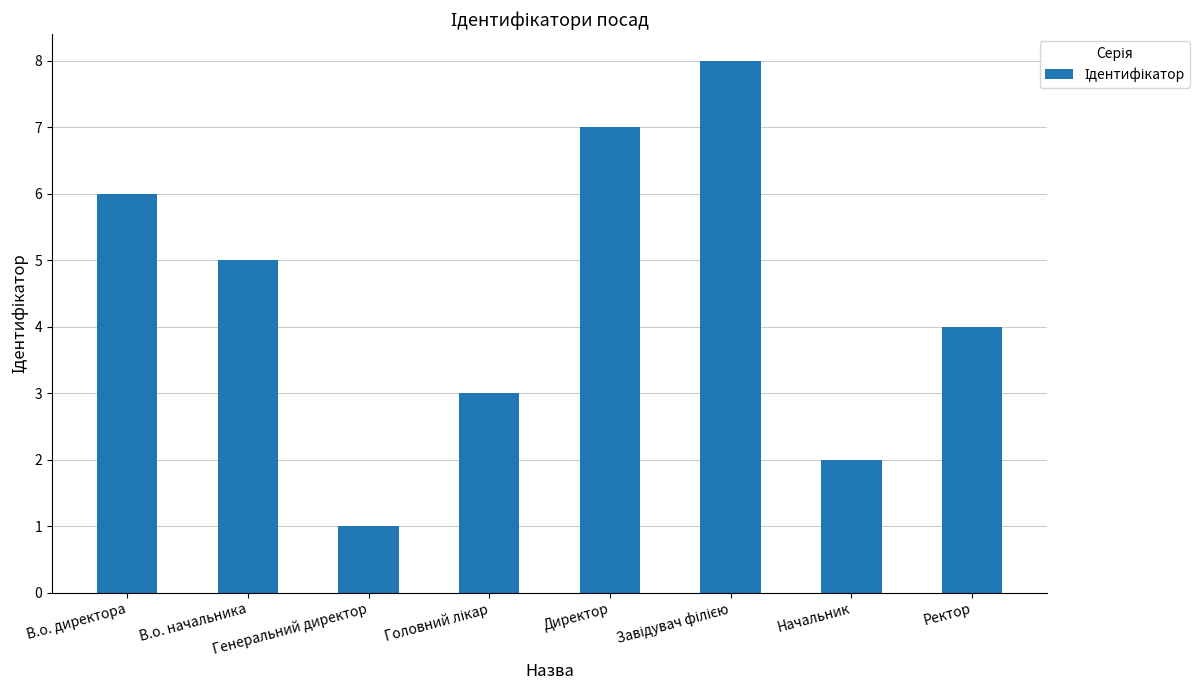

What is the sum of all values?

36